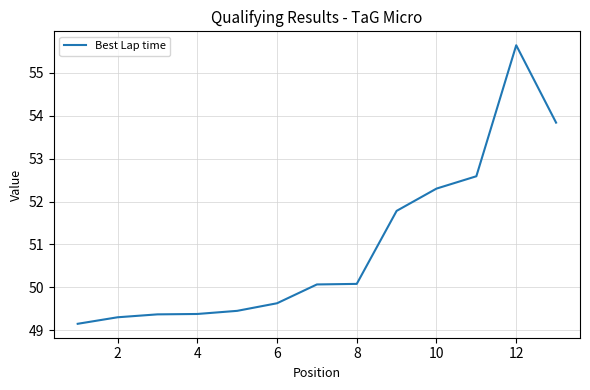

What is the difference between the maximum and minimum values?

6.5